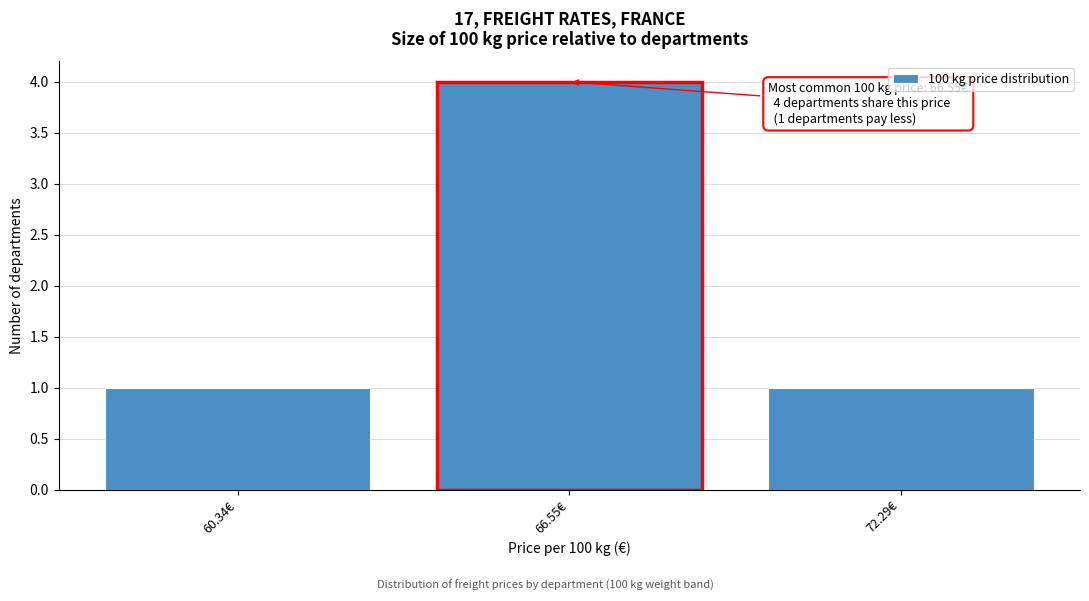

Reading left to right, list all the values displayed in this chart.

1	4	1